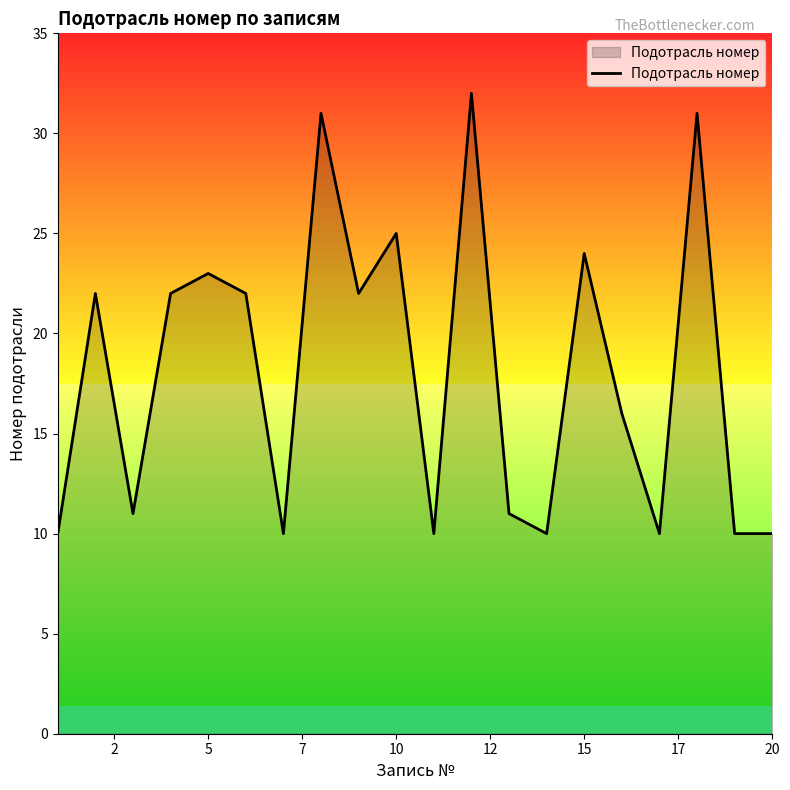

What is the difference between the maximum and minimum values?

22